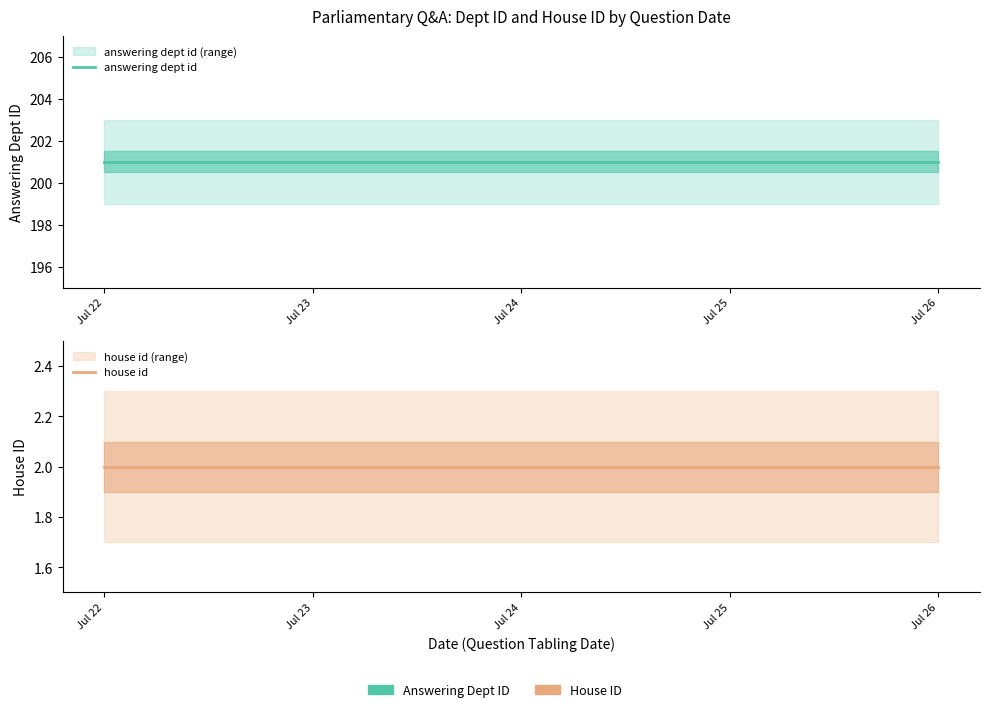

True or false: house id and answering dept id intersect in this chart.

False